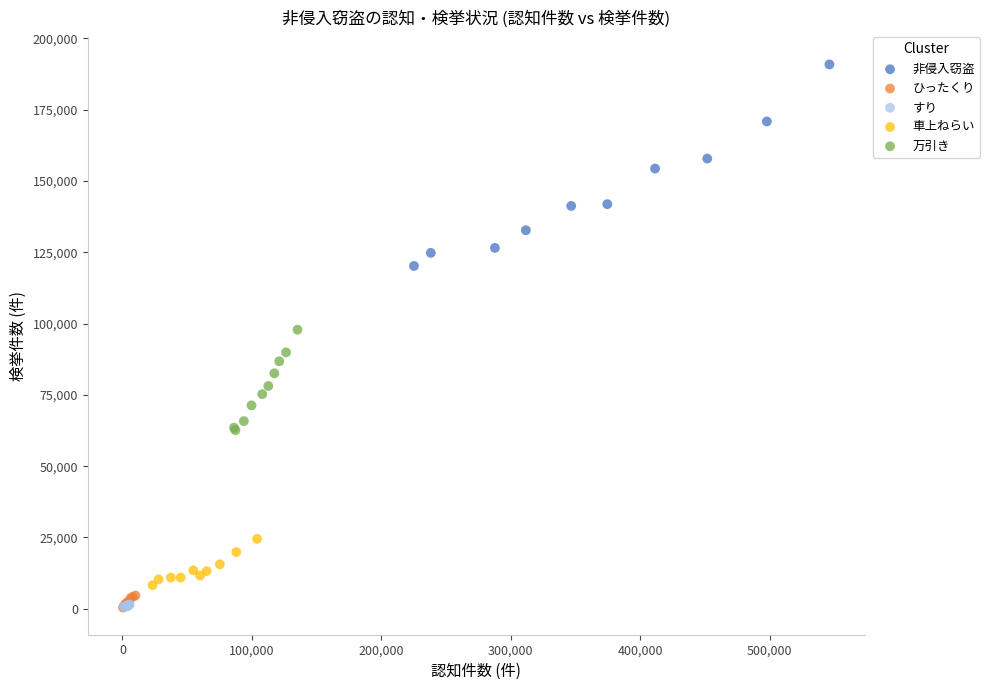

Which series reaches the maximum Y coordinate?

非侵入窃盗